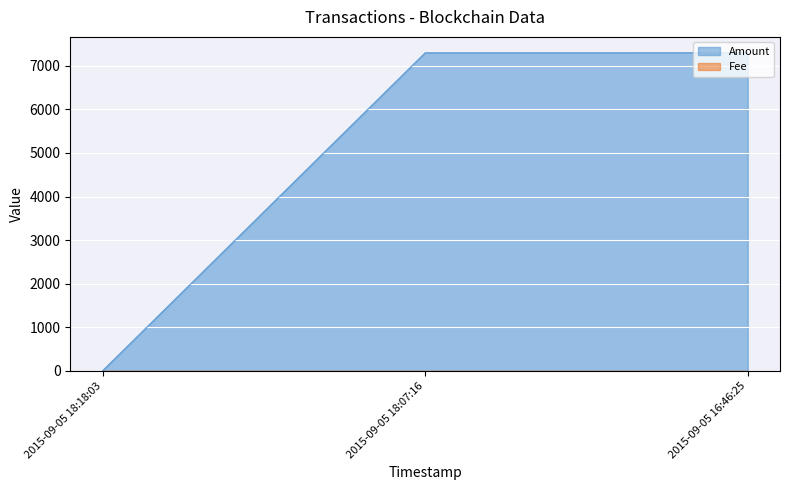

How many values are below 7299?

1